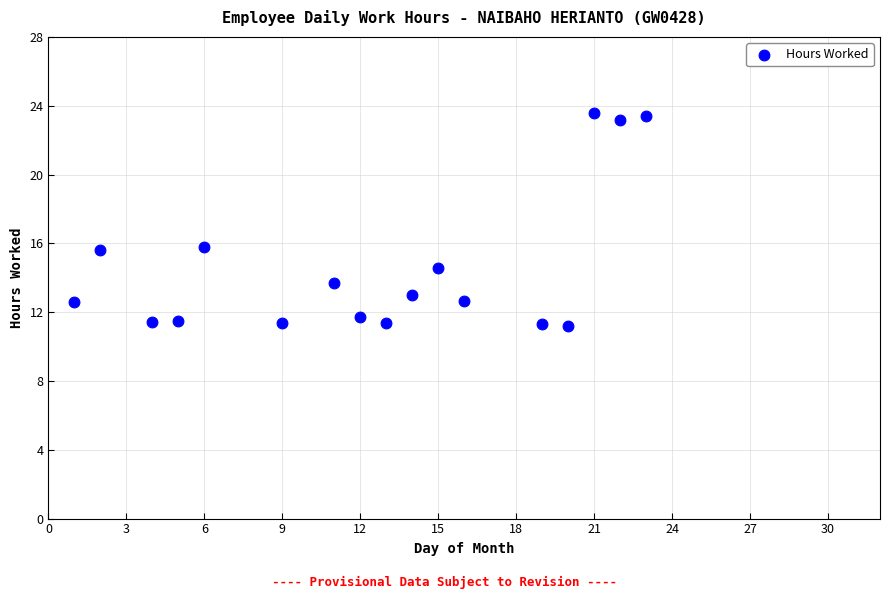

What is the range of X values (max minus min)?

22.0